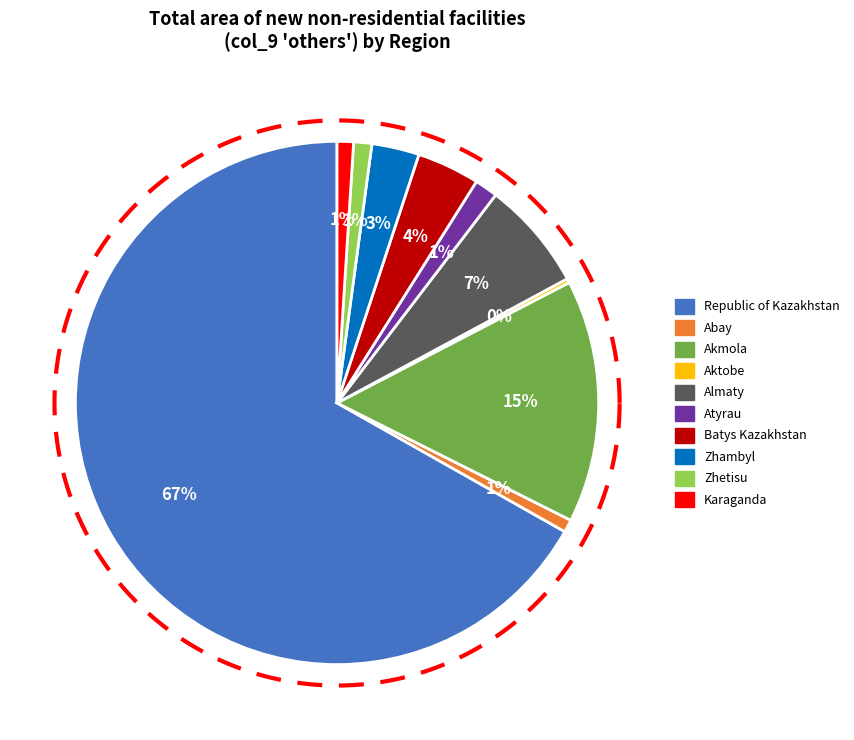

Is there any slice that represents more than half of the pie?

Yes